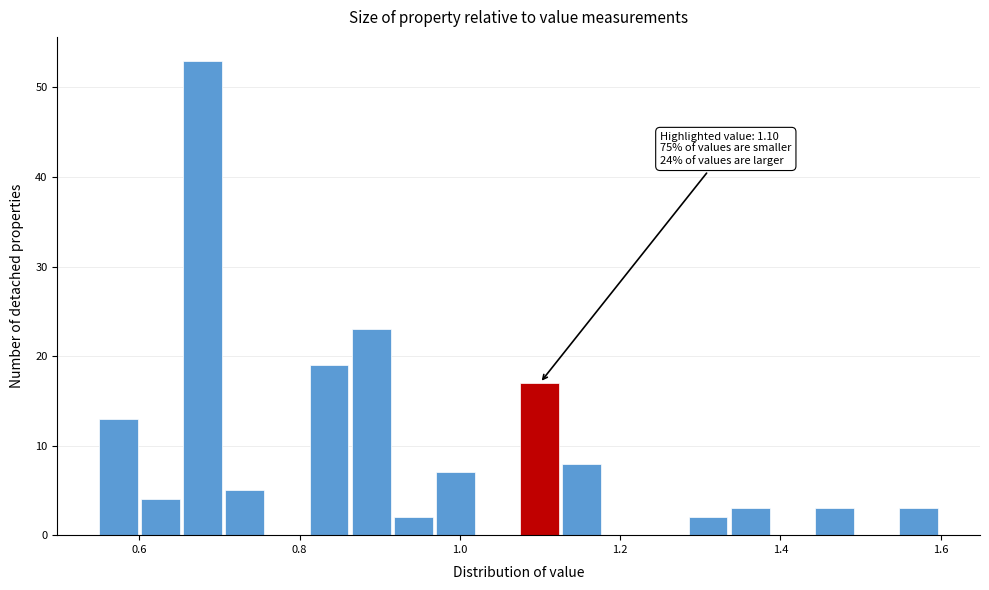

Around what value on the x-axis is the tallest bar? Give the approximate position of its centre, as read against the axis.

0.68